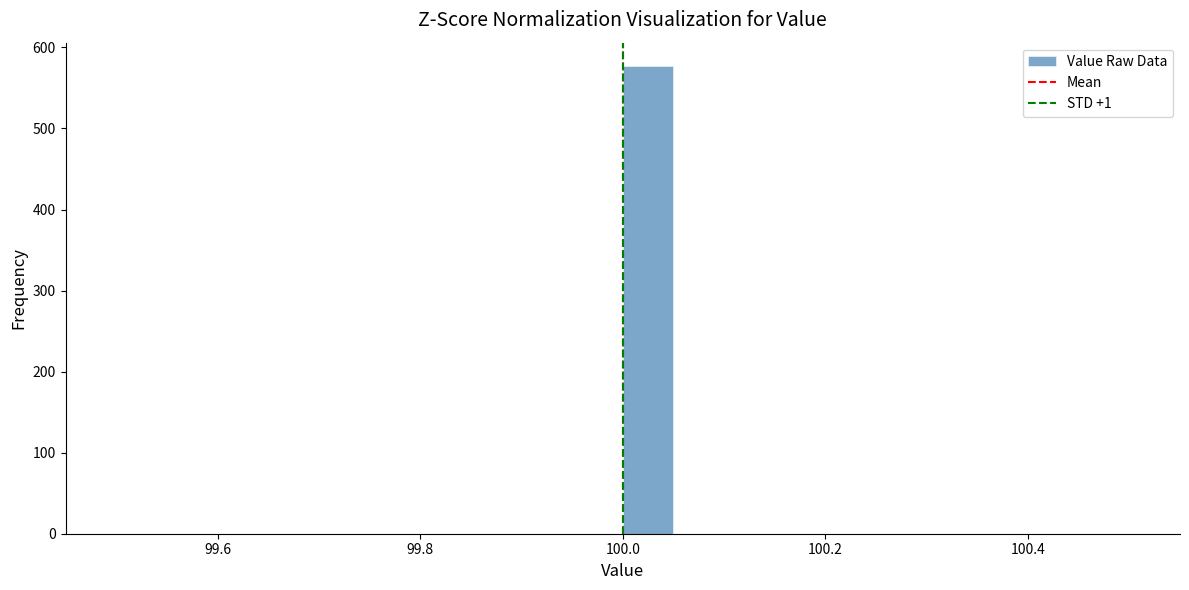

Around what value on the x-axis is the tallest bar? Give the approximate position of its centre, as read against the axis.

100.02